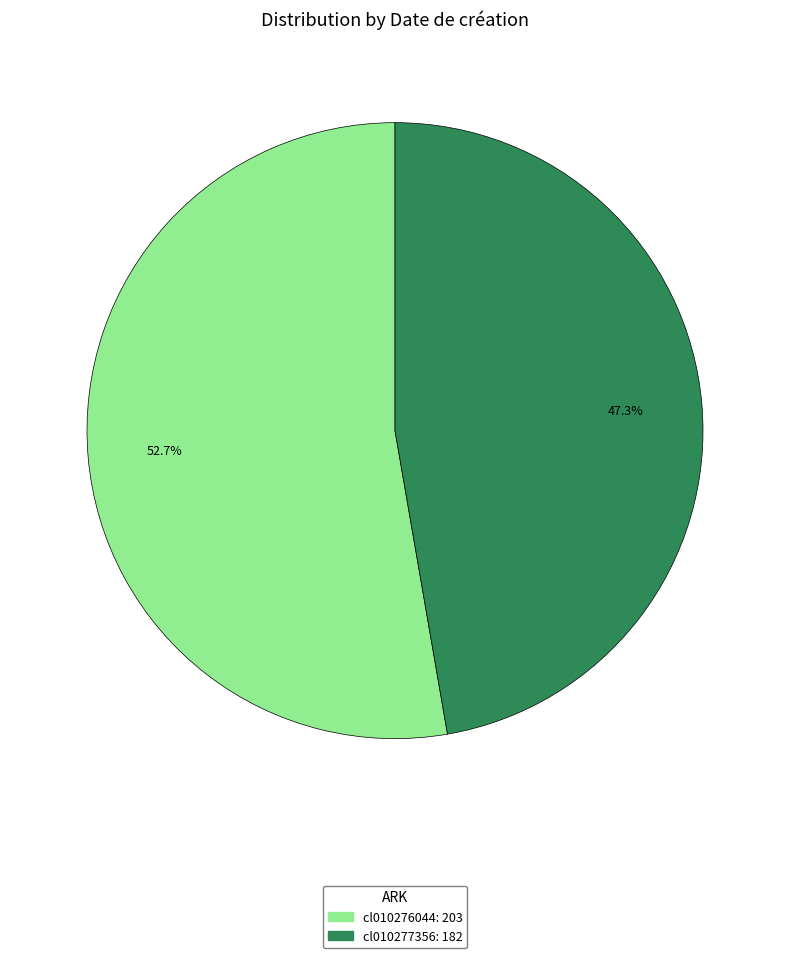

To the nearest percent, what is the difference between the largest and smallest slice percentages?

5%